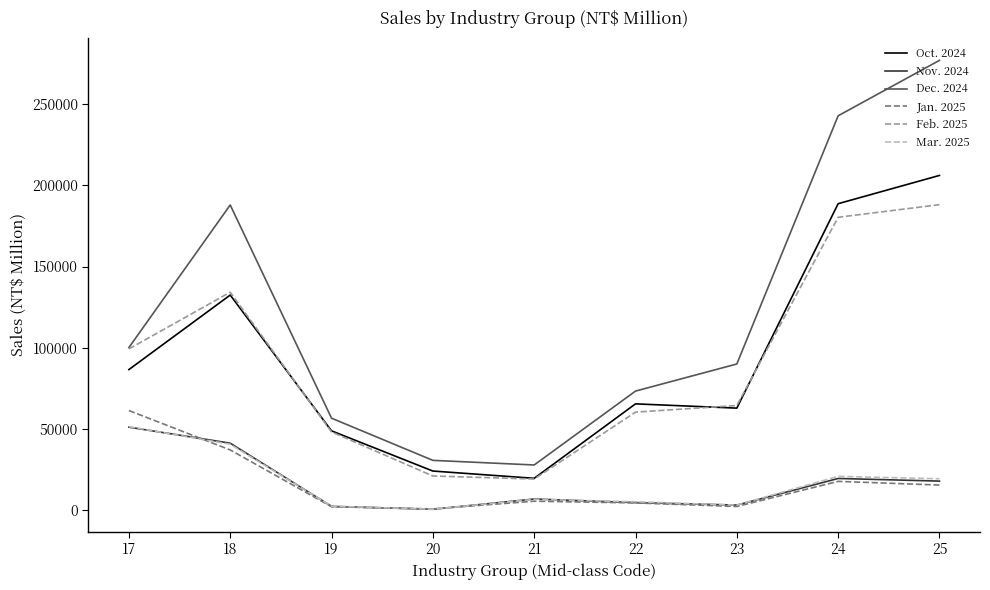

What is the smallest value displayed?

366